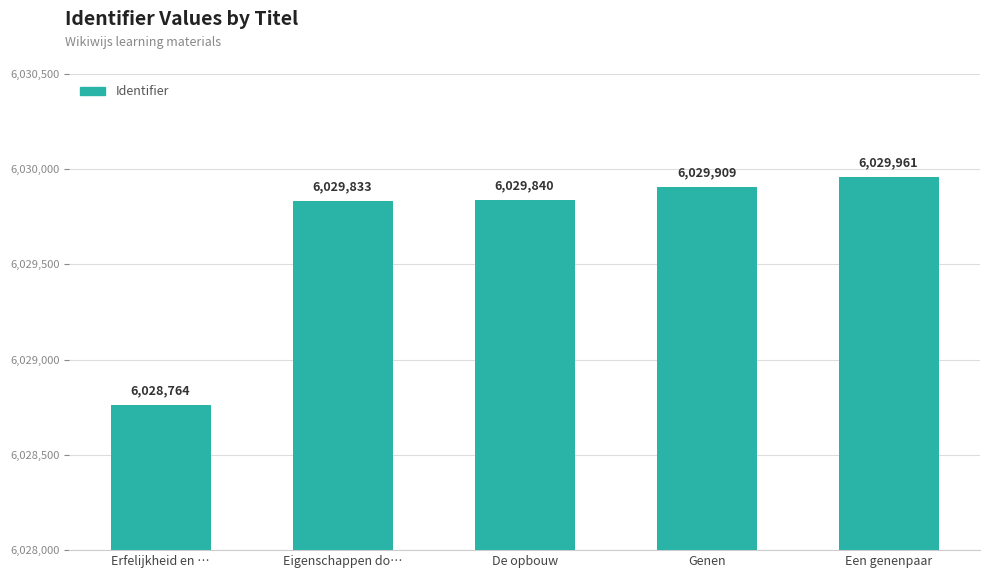

Reading right to left, transcribe all the data shown in this chart.

6029961	6029909	6029840	6029833	6028764